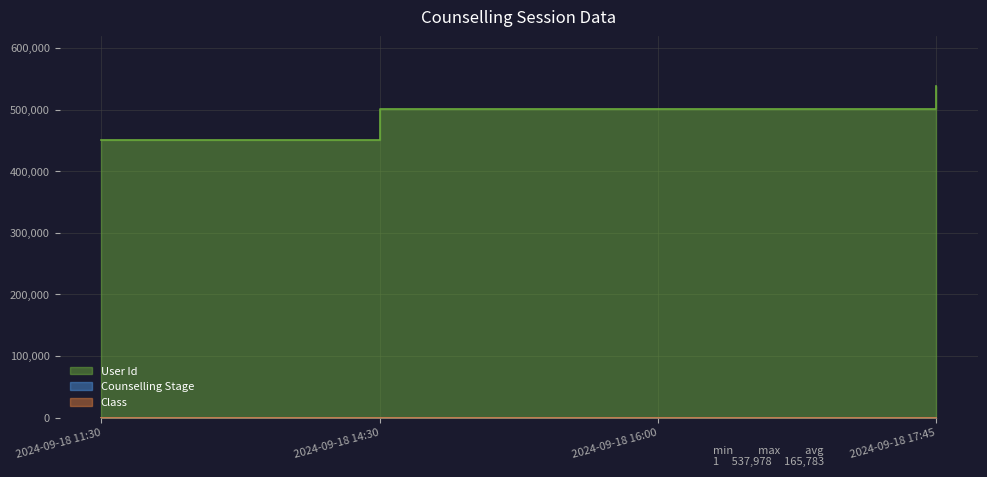

Which series changed the most between 2024-09-18 11:30 and 2024-09-18 16:00?

User Id